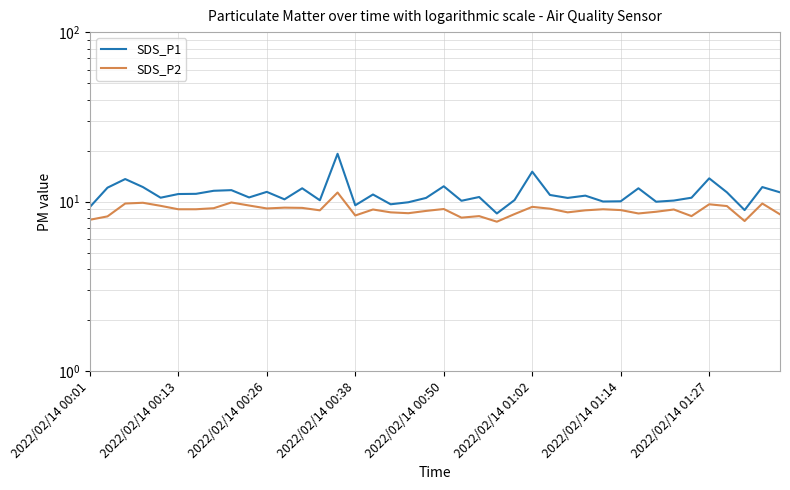

How many lines are shown in the chart?

2